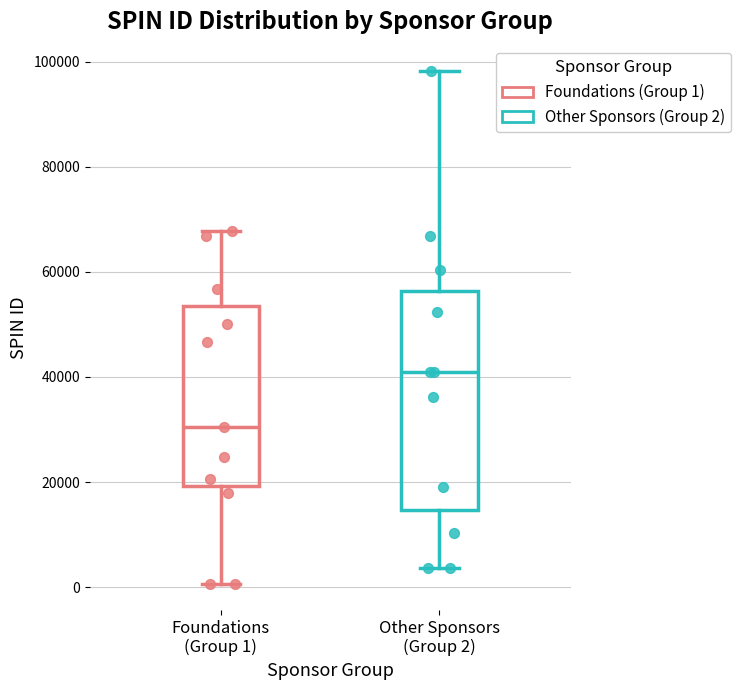

Reading left to right, transcribe this box plot: for each box, give where its median line is, the range the box spans, and where its two whiskers end, as read against the y-axis. The values are not printed on the chart, so give them approximately, as read against the axis.

Foundations (Group 1): median 30000, box 20000 to 54000, whiskers 0 to 68000
Other Sponsors (Group 2): median 40000, box 14000 to 56000, whiskers 4000 to 98000